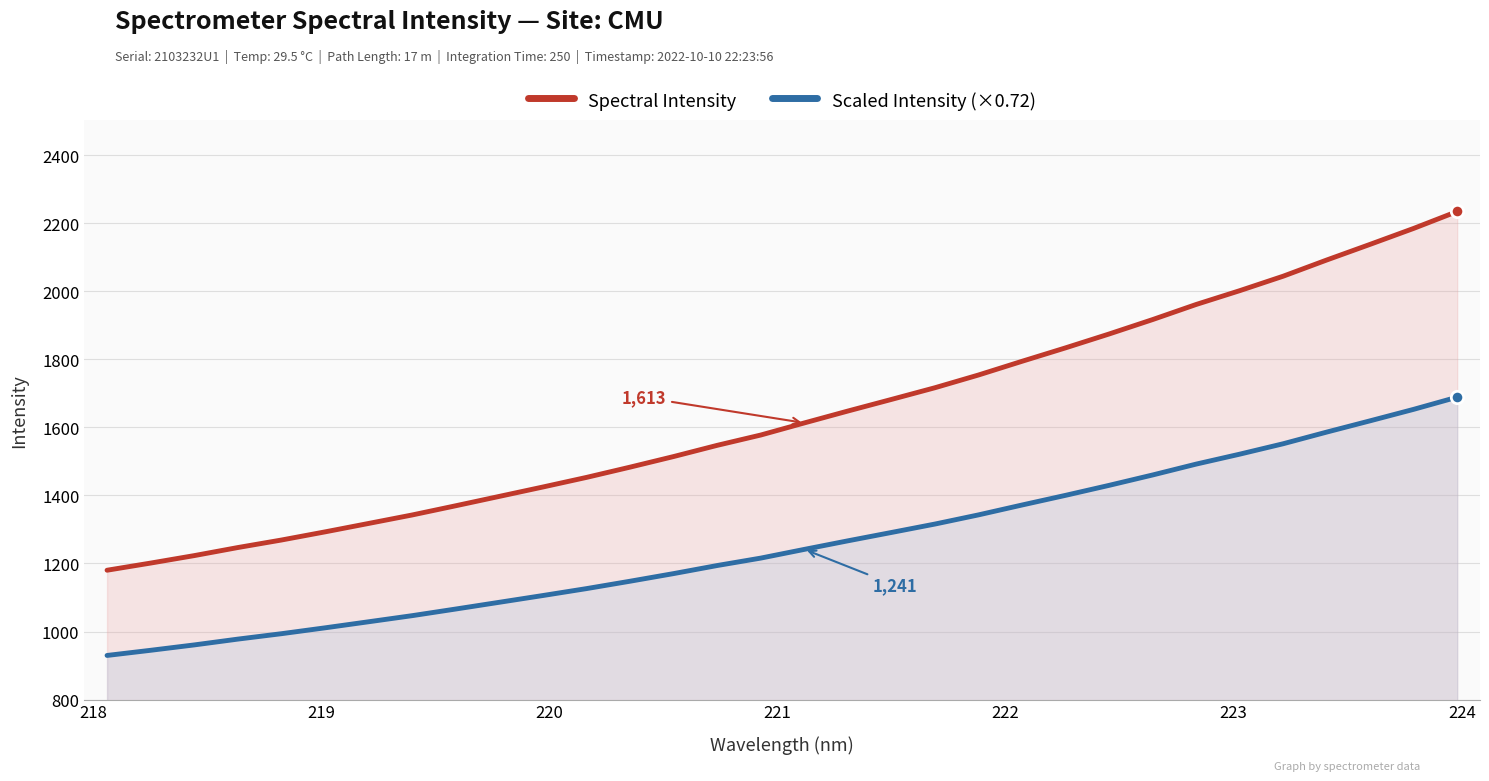

Which series has the largest total across all categories?

Spectral Intensity